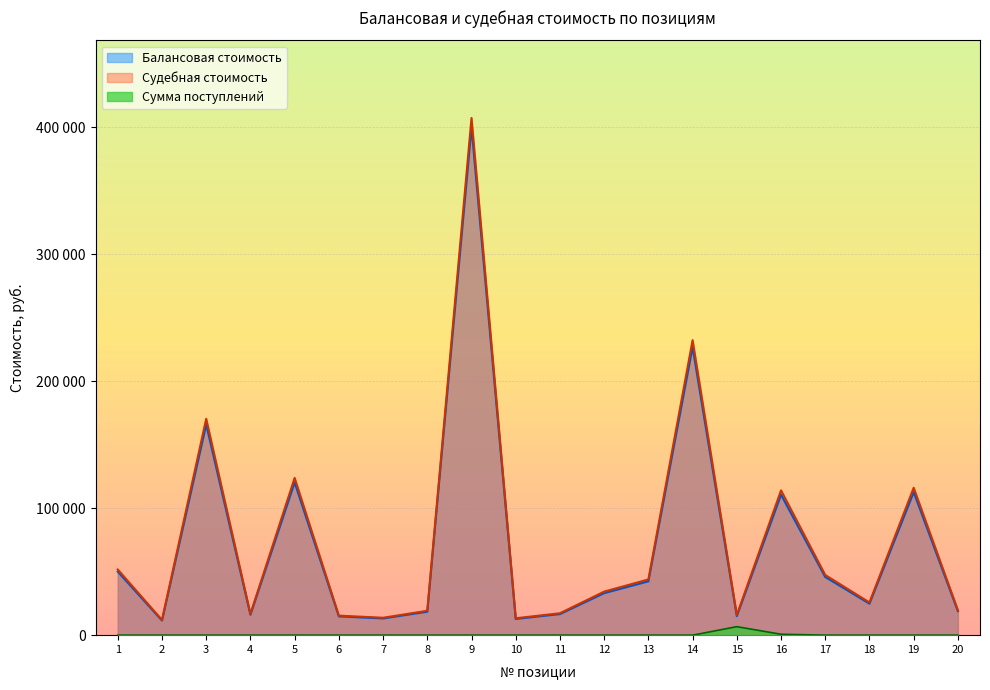

Does the chart display data point markers on the line(s)?

No